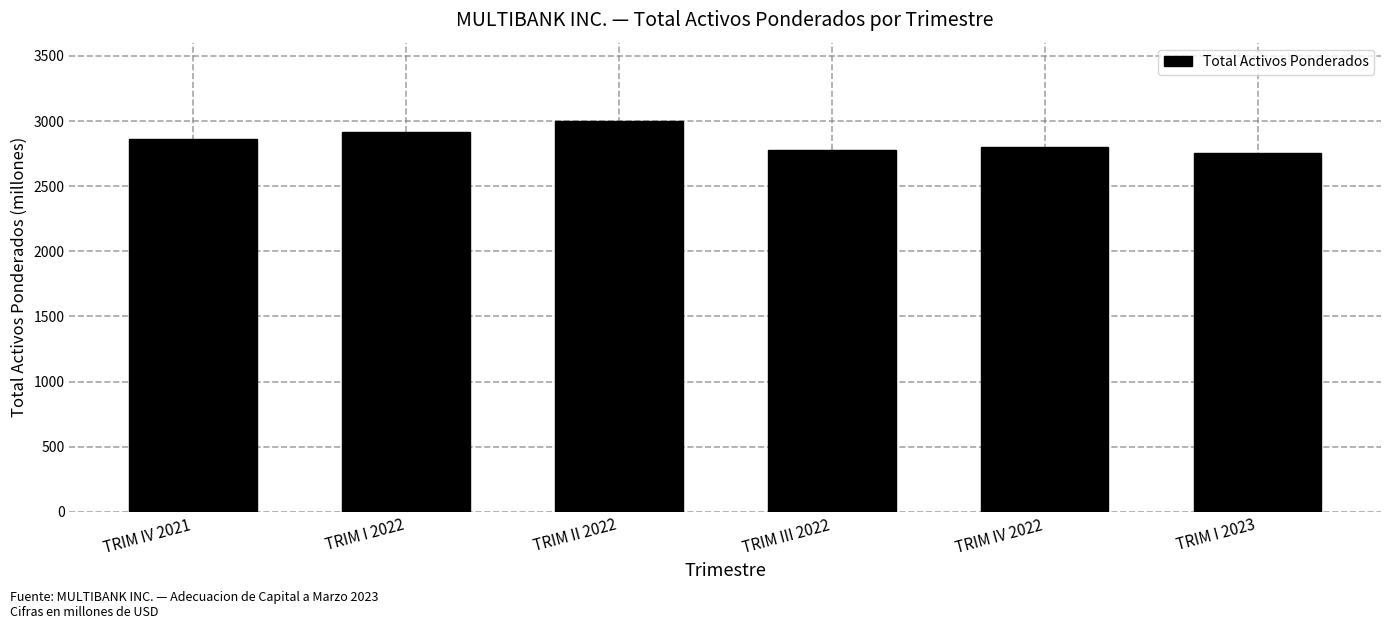

Reading left to right, list all the values displayed in this chart.

2862.0	2914.0	3001.0	2777.8	2798.8	2755.1